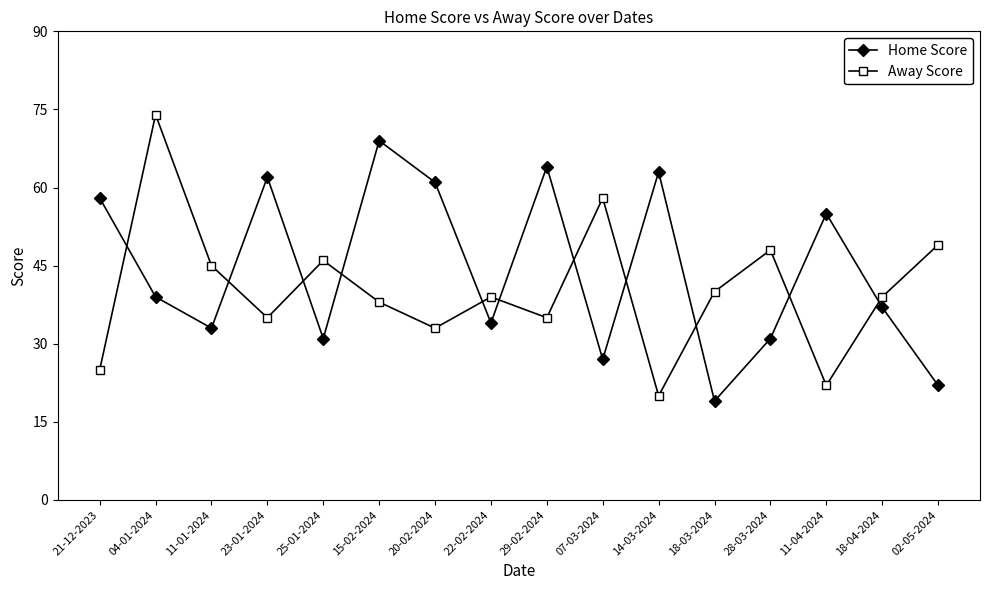

What is the difference between the highest and lowest values at 28-03-2024?

17